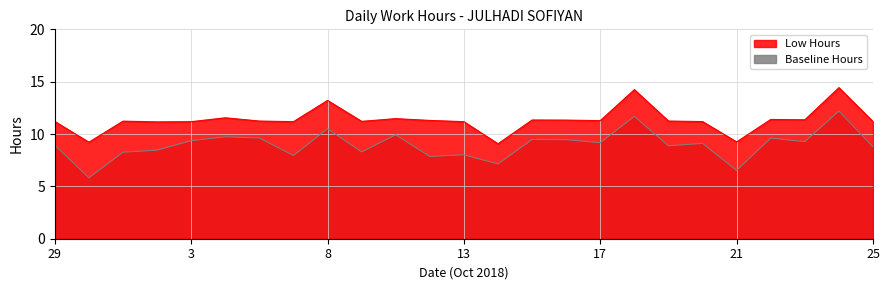

What is the label of the 2nd point from the left?

30